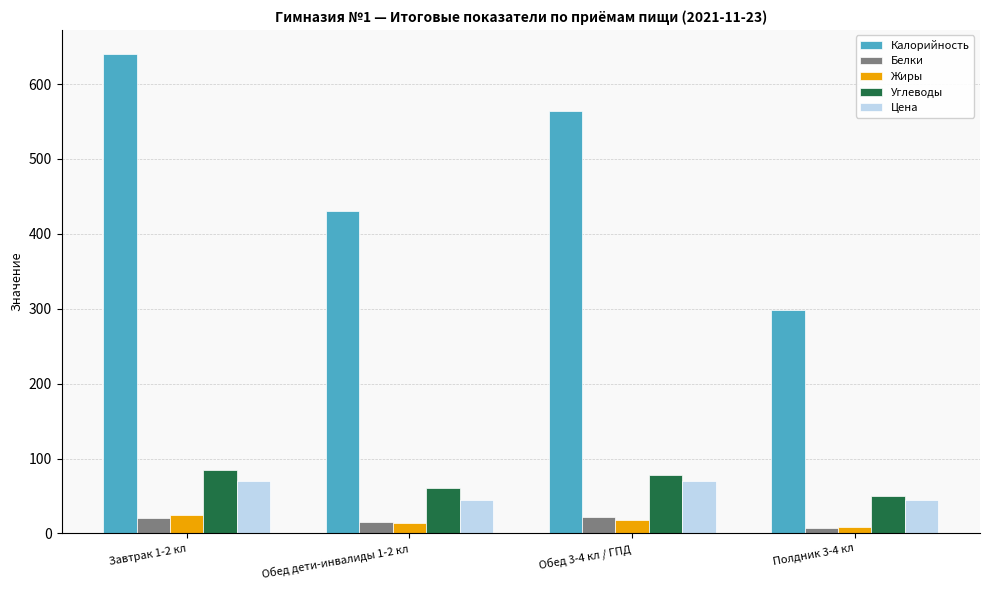

The value of Белки at Обед 3-4 кл / ГПД is 21.5. True or false?

True